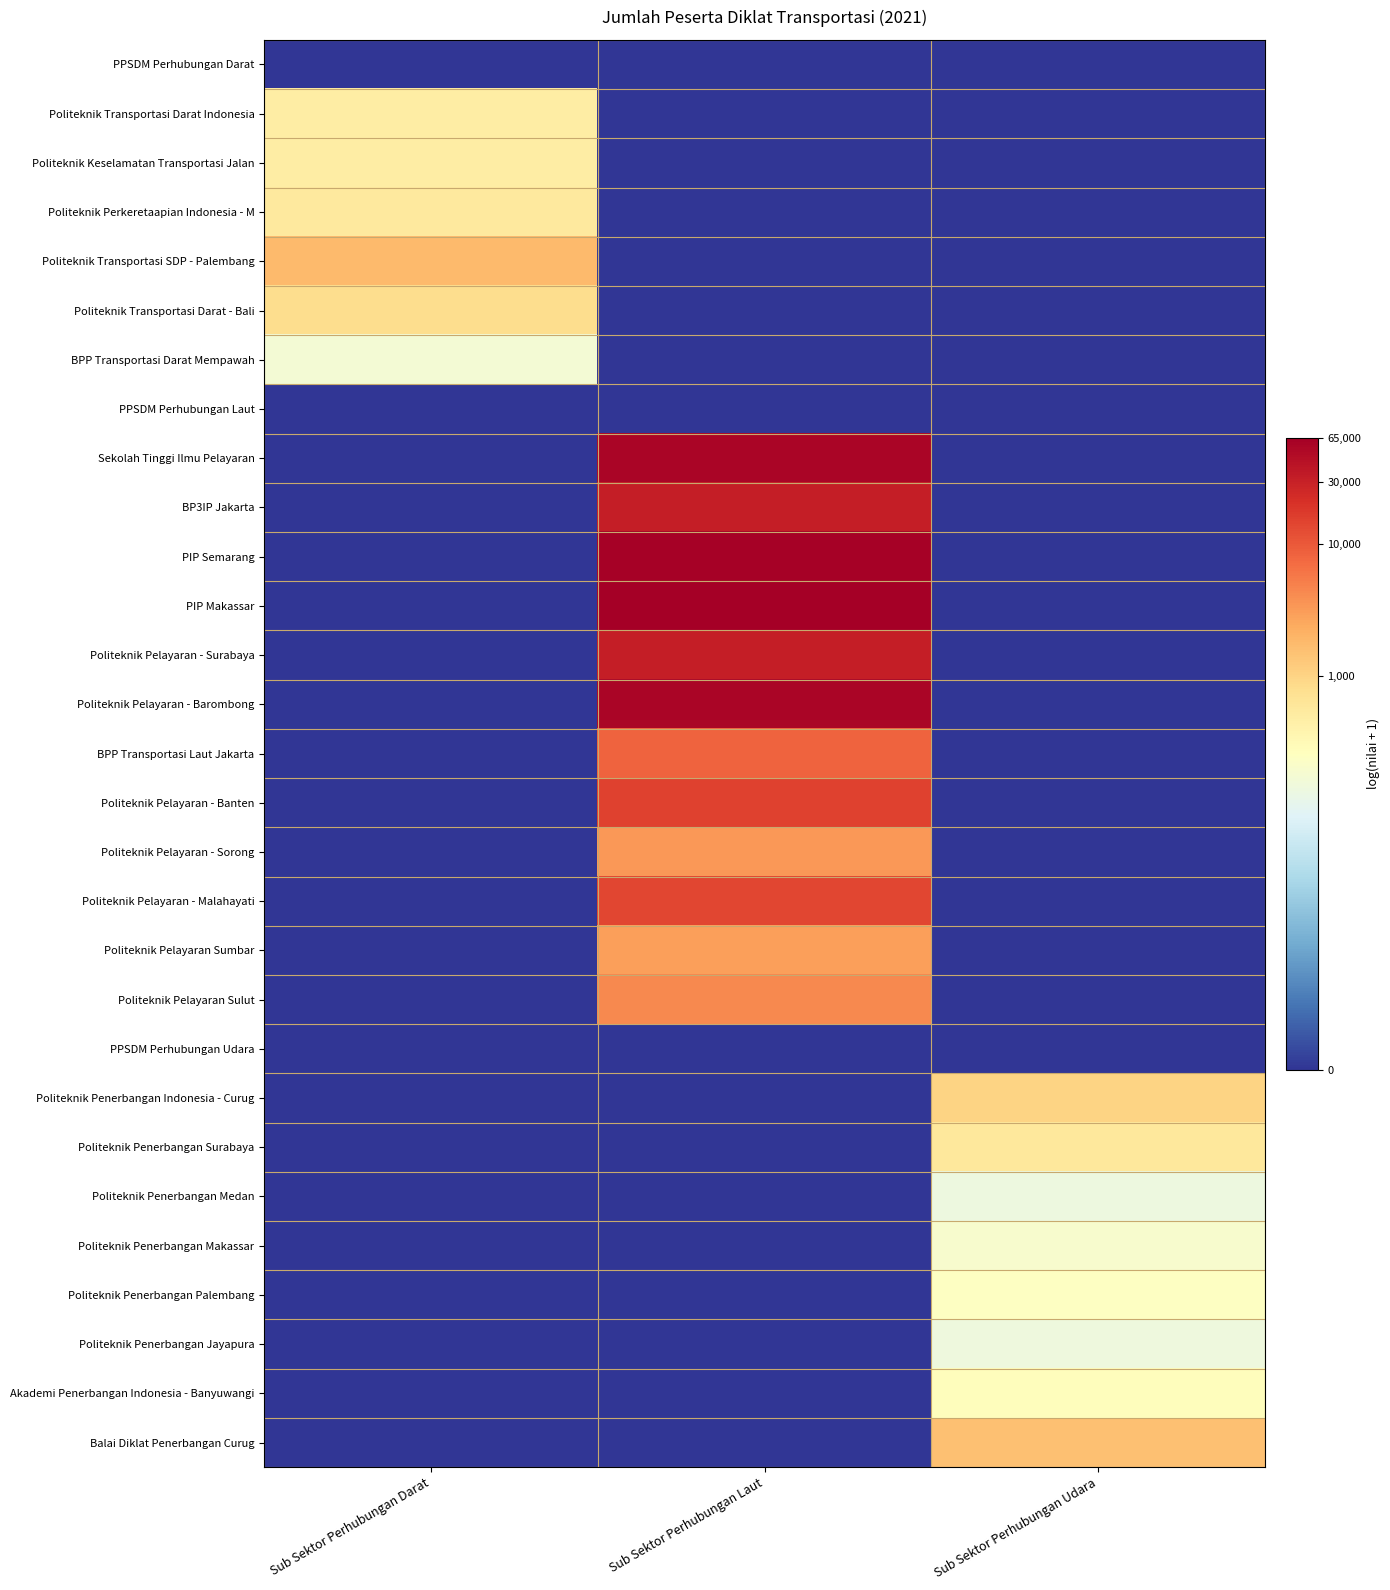

Rank the series by their maximum value, from highest to lowest.

PIP Makassar, PIP Semarang, Politeknik Pelayaran - Barombong, Sekolah Tinggi Ilmu Pelayaran, BP3IP Jakarta, Politeknik Pelayaran - Surabaya, Politeknik Pelayaran - Banten, Politeknik Pelayaran - Malahayati, BPP Transportasi Laut Jakarta, Politeknik Pelayaran Sulut, Politeknik Pelayaran - Sorong, Politeknik Pelayaran Sumbar, Politeknik Transportasi SDP - Palembang, Balai Diklat Penerbangan Curug, Politeknik Penerbangan Indonesia - Curug, Politeknik Transportasi Darat - Bali, Politeknik Penerbangan Surabaya, Politeknik Perkeretaapian Indonesia - M, Politeknik Keselamatan Transportasi Jalan, Politeknik Transportasi Darat Indonesia, Akademi Penerbangan Indonesia - Banyuwangi, Politeknik Penerbangan Palembang, Politeknik Penerbangan Makassar, BPP Transportasi Darat Mempawah, Politeknik Penerbangan Jayapura, Politeknik Penerbangan Medan, PPSDM Perhubungan Darat, PPSDM Perhubungan Laut, PPSDM Perhubungan Udara